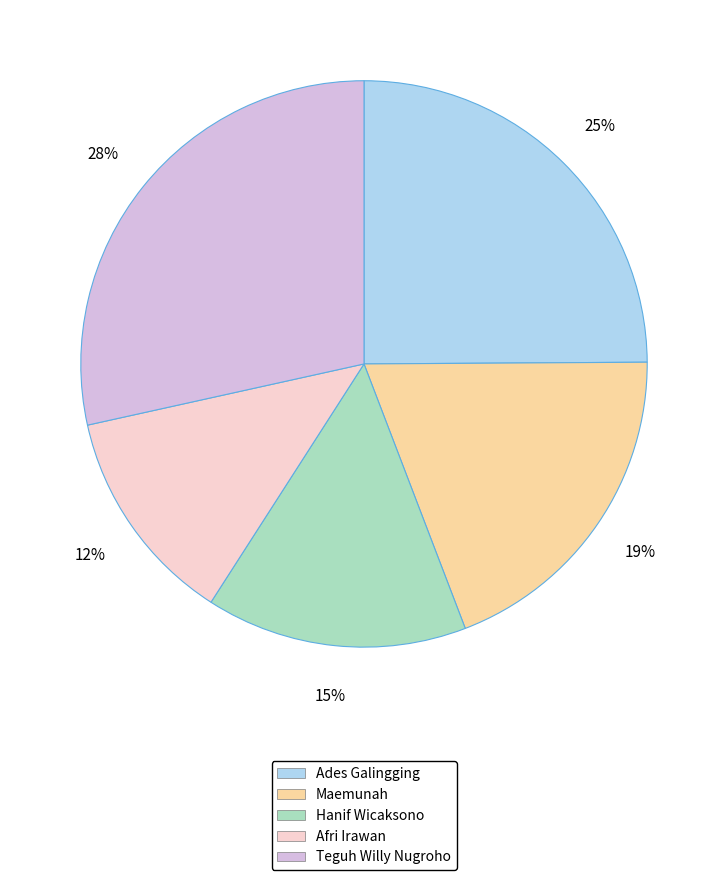

To the nearest percent, what portion does Ades Galingging represent?

25%